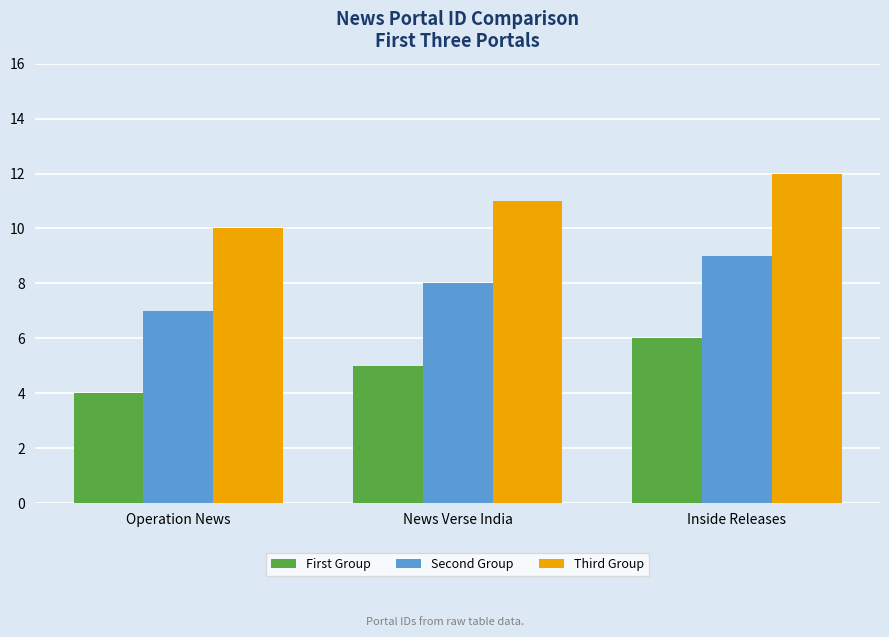

What is the difference between the highest and lowest values at News Verse India?

6